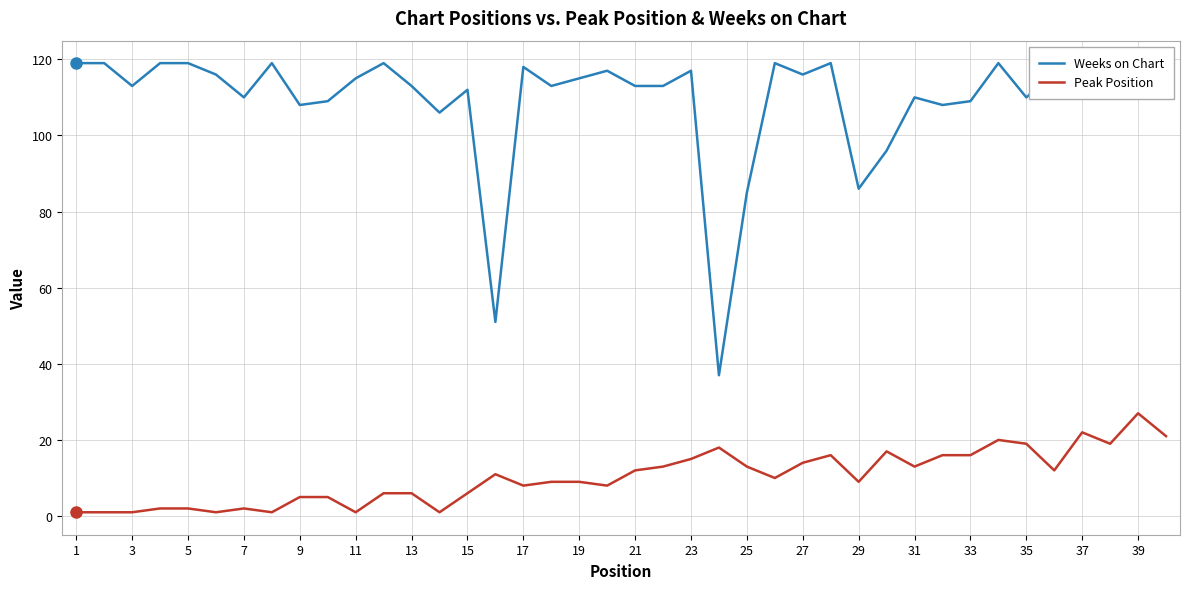

True or false: Peak Position and Weeks on Chart cross at least once.

False